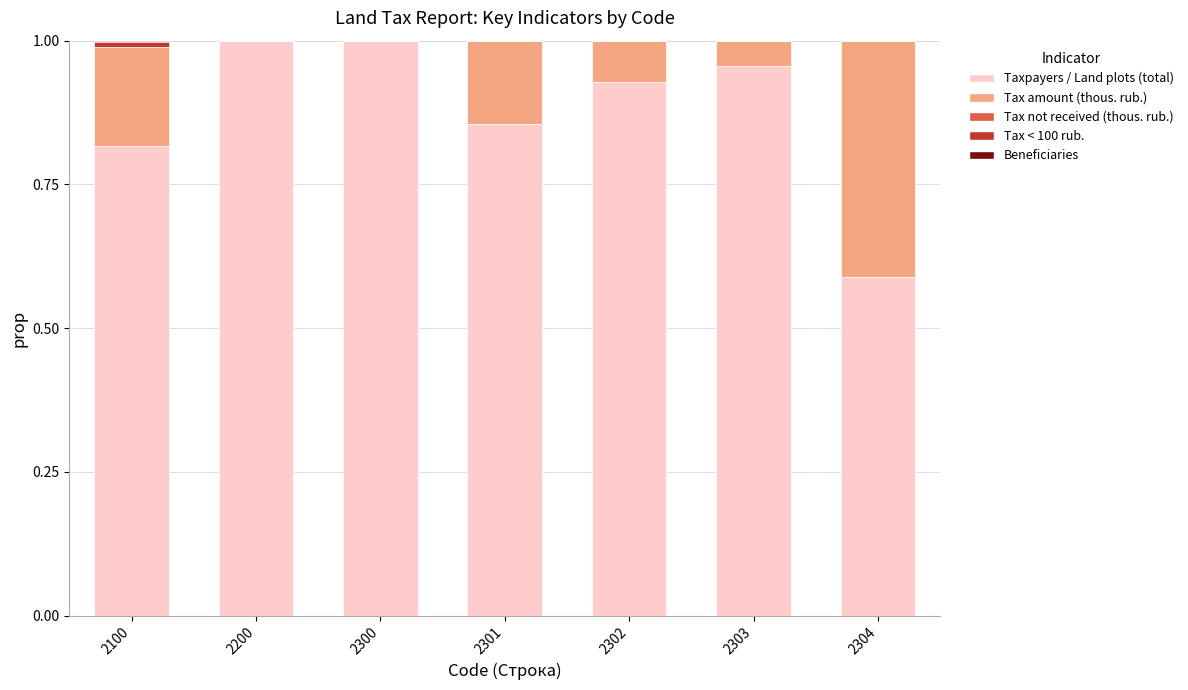

Is it true that Taxpayers / Land plots (total) equals 1.0 at 2300?

True